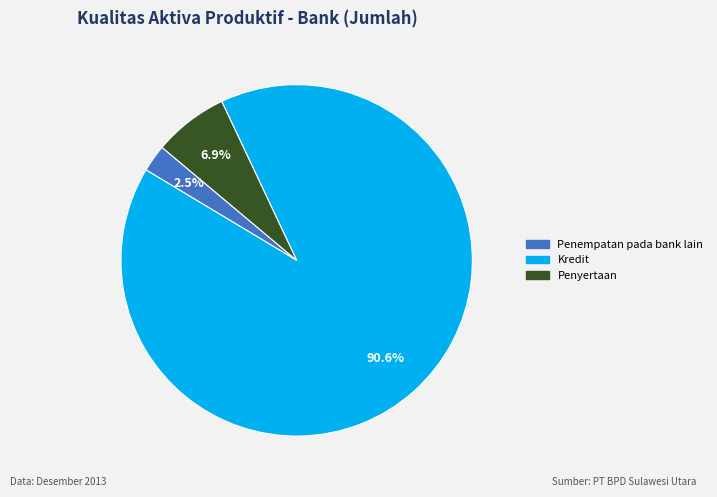

Is there a majority slice in this chart?

Yes